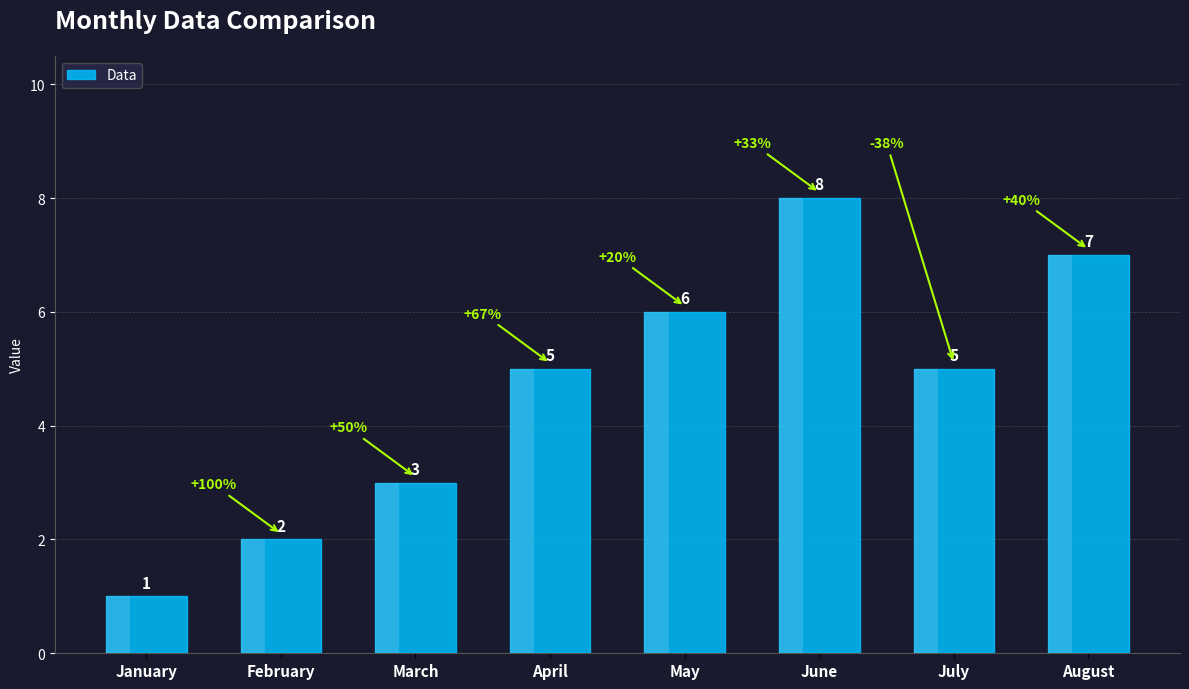

What is the average value?

5